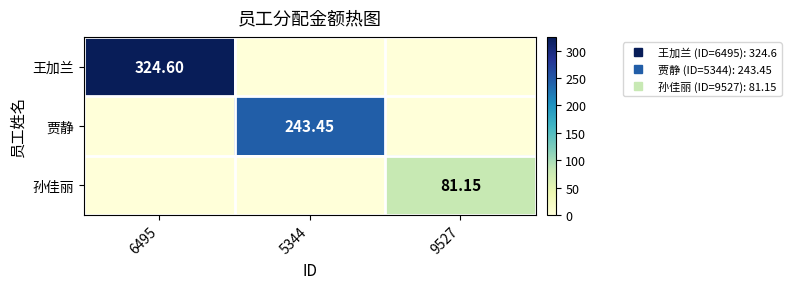

Which category has the highest value in the 孙佳丽 series?

9527